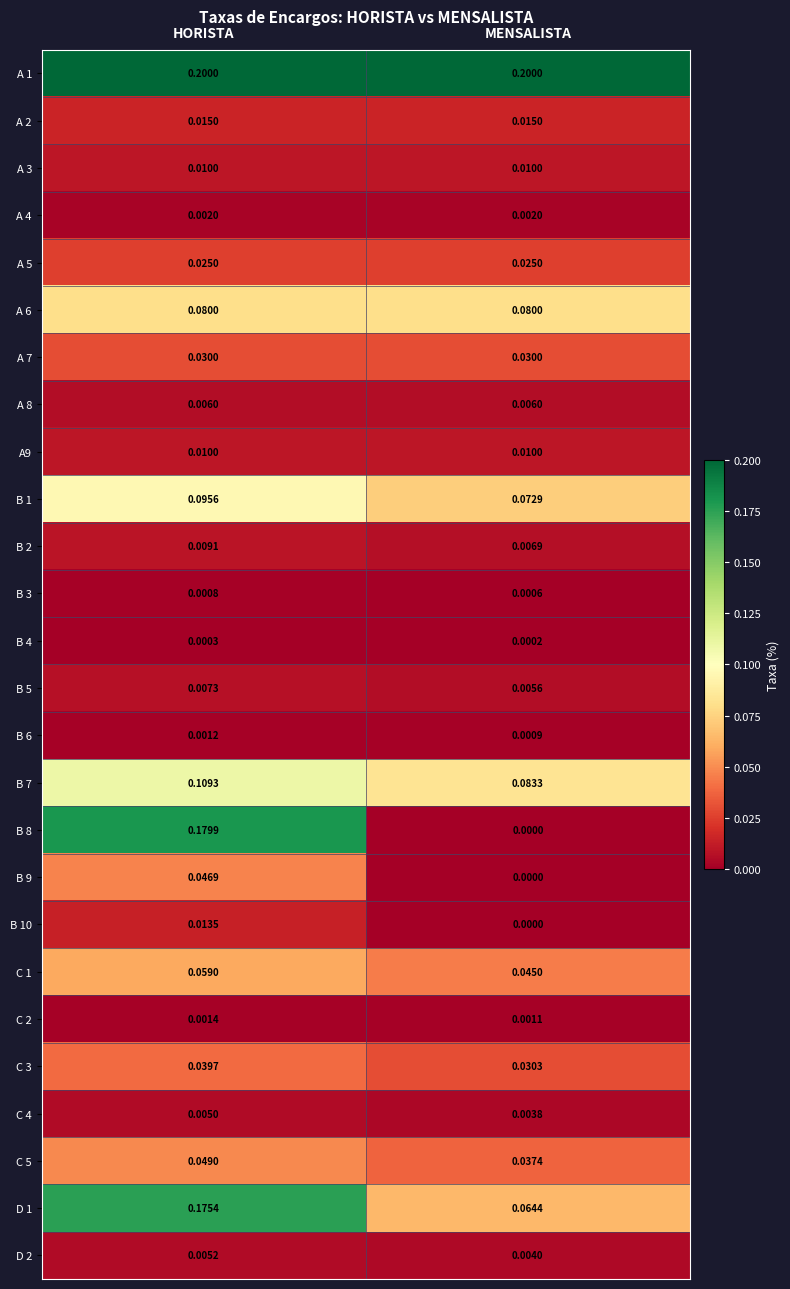

List the labels in order of D 2 value, largest first.

HORISTA, MENSALISTA